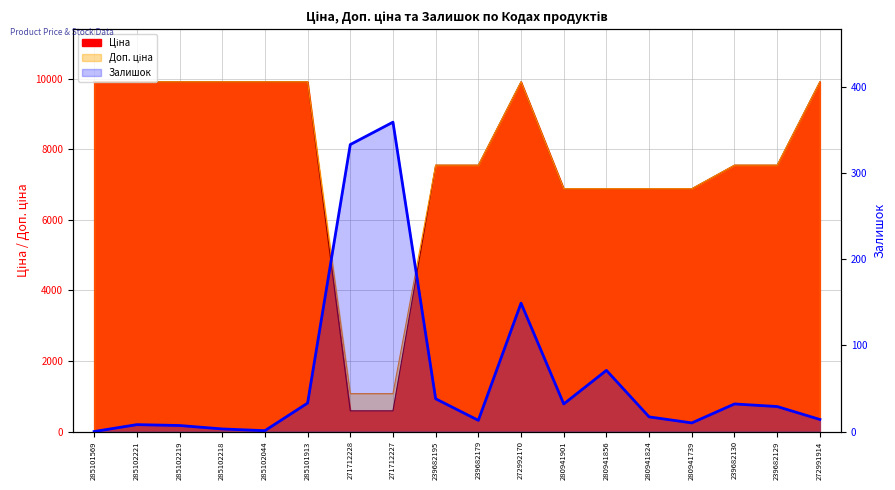

At which label does the data first exceed 29?

285101913